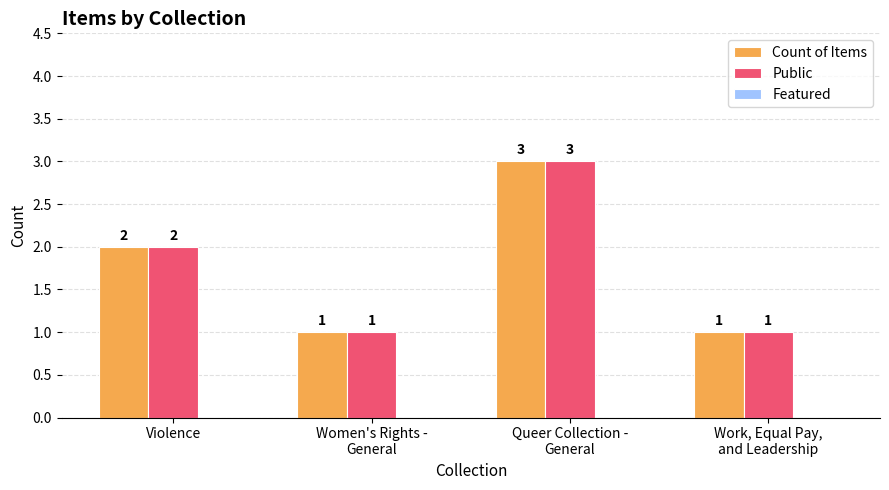

What is the difference between the maximum and minimum values in the Count of Items series?

2